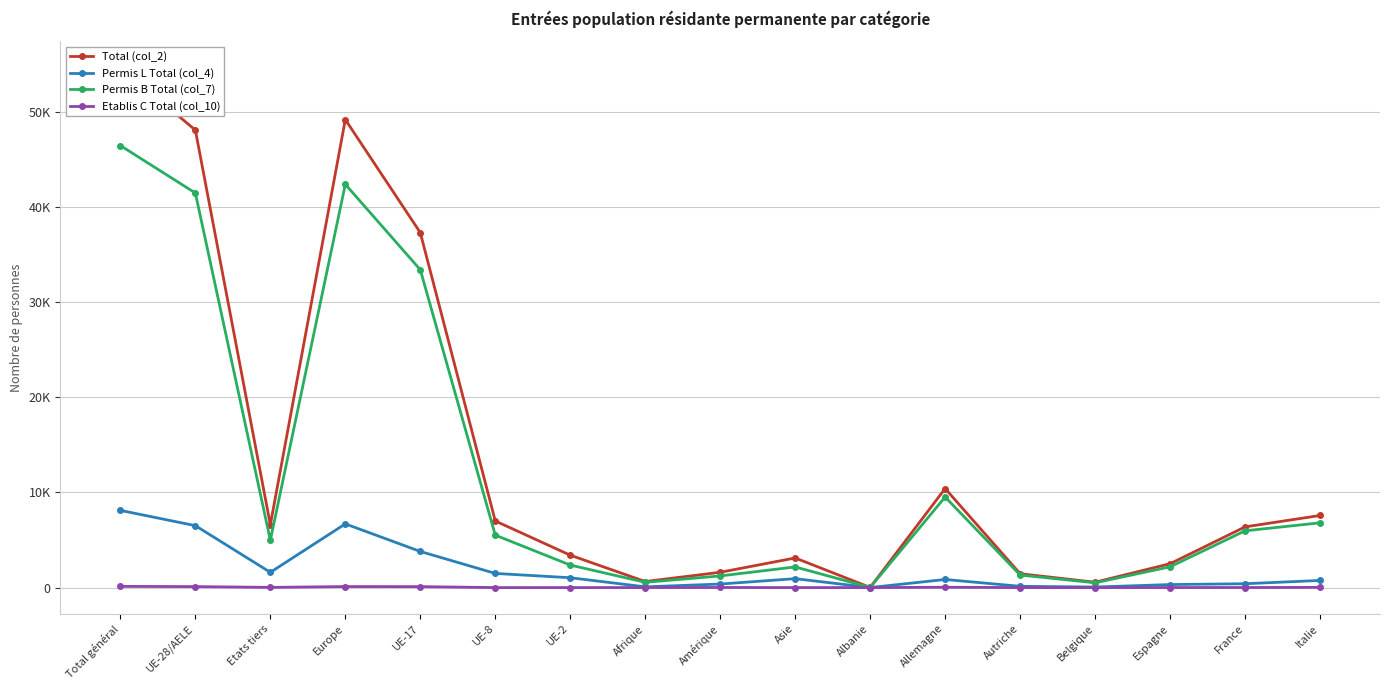

Is it true that Permis L Total (col_4) equals 406 at France?

True